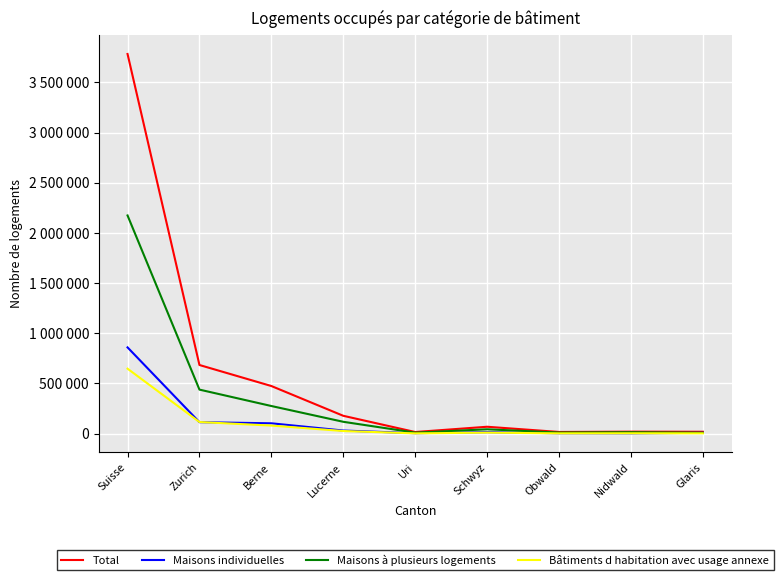

What are all the series names shown in the legend?

Total, Maisons individuelles, Maisons à plusieurs logements, Bâtiments d habitation avec usage annexe